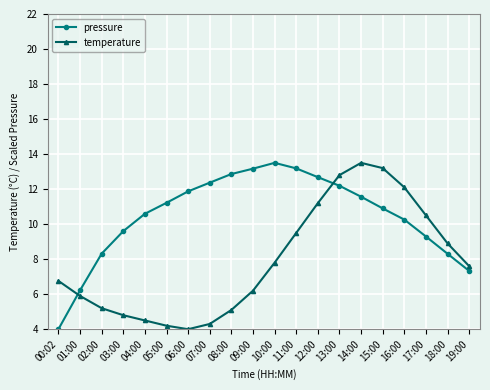

What is the maximum value shown in the chart?

13.5